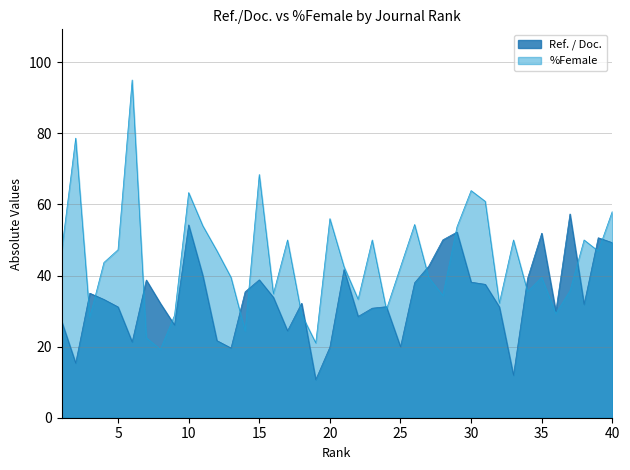

Reading right to left, transcribe all the data shown in this chart.

Ref. / Doc.: 49.2	50.6	31.9	57.3	29.9	51.9	39.2	11.9	31.2	37.5	38.1	52.2	50.0	42.6	38.0	19.9	31.2	30.8	28.5	41.7	19.9	10.7	32.2	24.4	33.9	38.8	35.4	19.6	21.7	40.0	54.2	26.1	32.1	38.7	21.3	31.2	33.3	35.0	15.3	27.2
%Female: 58.1	46.9	50.0	35.7	29.3	39.5	35.5	50.0	32.3	60.9	63.9	53.7	34.4	39.4	54.4	42.4	30.4	50.0	33.3	42.5	56.0	21.1	29.0	50.0	34.9	68.4	24.4	39.5	47.0	54.0	63.3	28.8	19.2	22.5	95.0	47.2	43.7	28.3	78.7	46.7